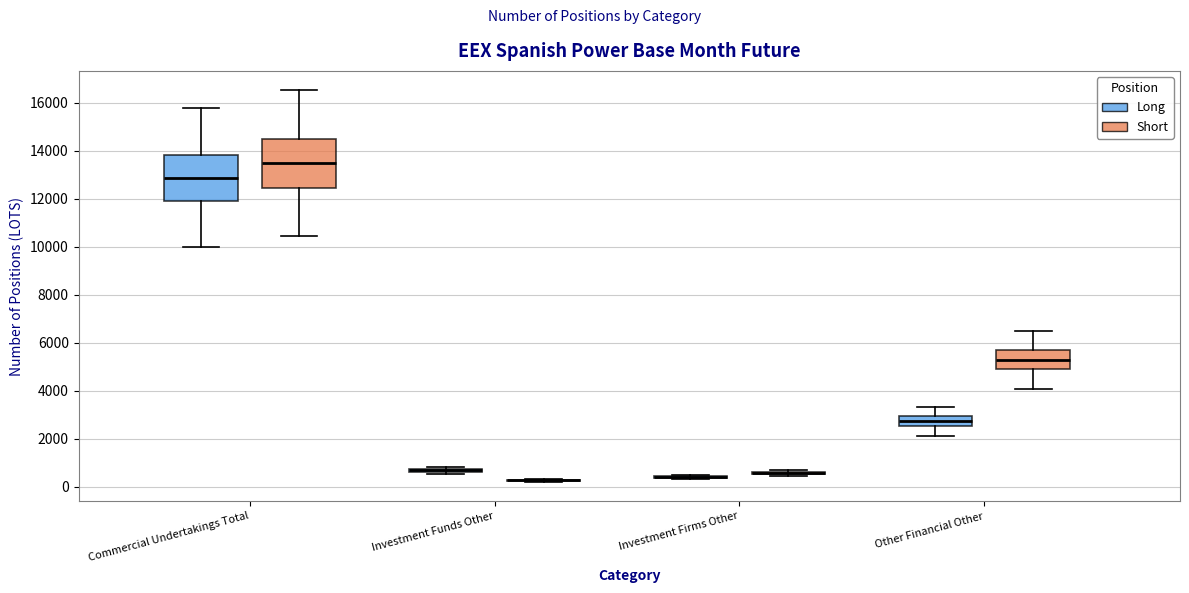

Reading left to right, transcribe this box plot: for each box, give where its median line is, the range the box spans, and where its two whiskers end, as read against the y-axis. The values are not printed on the chart, so give them approximately, as read against the axis.

Commercial Undertakings Total (Long): median 12800, box 12000 to 13800, whiskers 10000 to 15800
Commercial Undertakings Total (Short): median 13400, box 12400 to 14400, whiskers 10400 to 16600
Investment Funds Other (Long): box collapsed to a line at 600, whiskers 600 to 800
Investment Funds Other (Short): box collapsed to a line at 200, whiskers 200 to 400
Investment Firms Other (Long): box collapsed to a line at 400, whiskers 400 to 600
Investment Firms Other (Short): box collapsed to a line at 600, whiskers 400 to 800
Other Financial Other (Long): median 2800, box 2600 to 3000, whiskers 2200 to 3400
Other Financial Other (Short): median 5200, box 4800 to 5600, whiskers 4000 to 6400